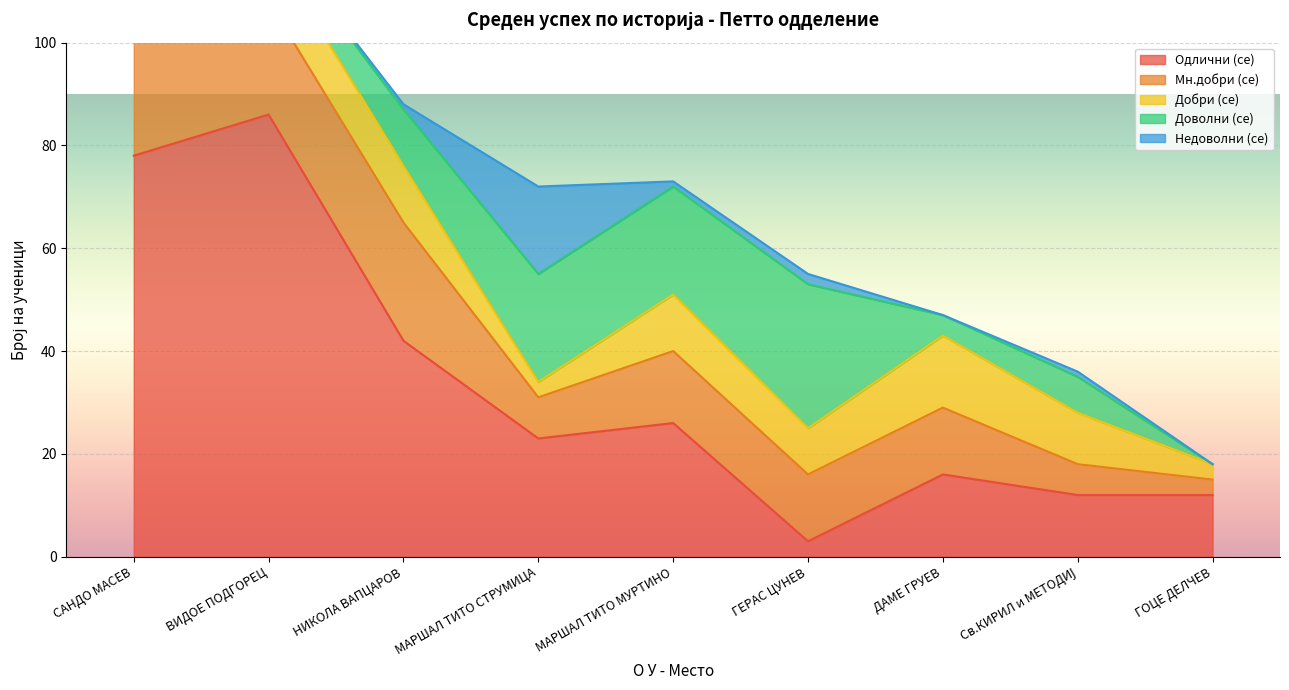

What is the difference between the second highest and minimum values in the Недоволни (се) series?

2